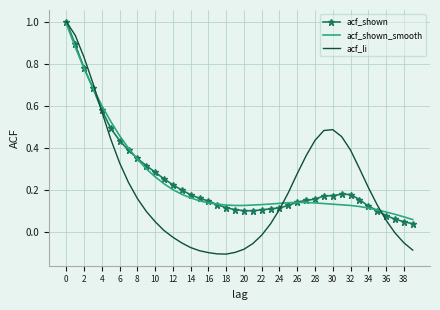

What is the maximum value for acf_li?

1.0